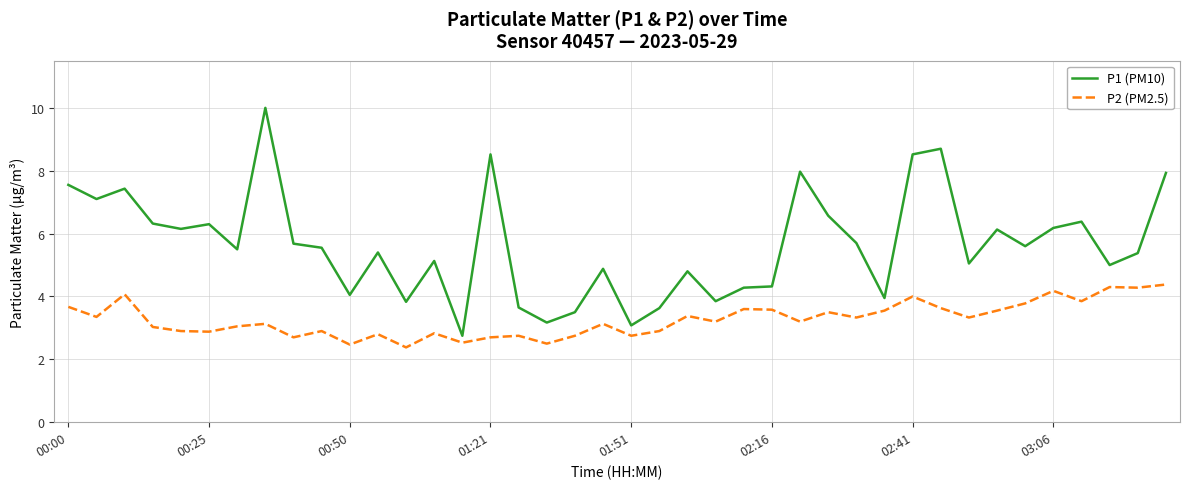

Which series has the largest range (max minus min)?

P1 (PM10)